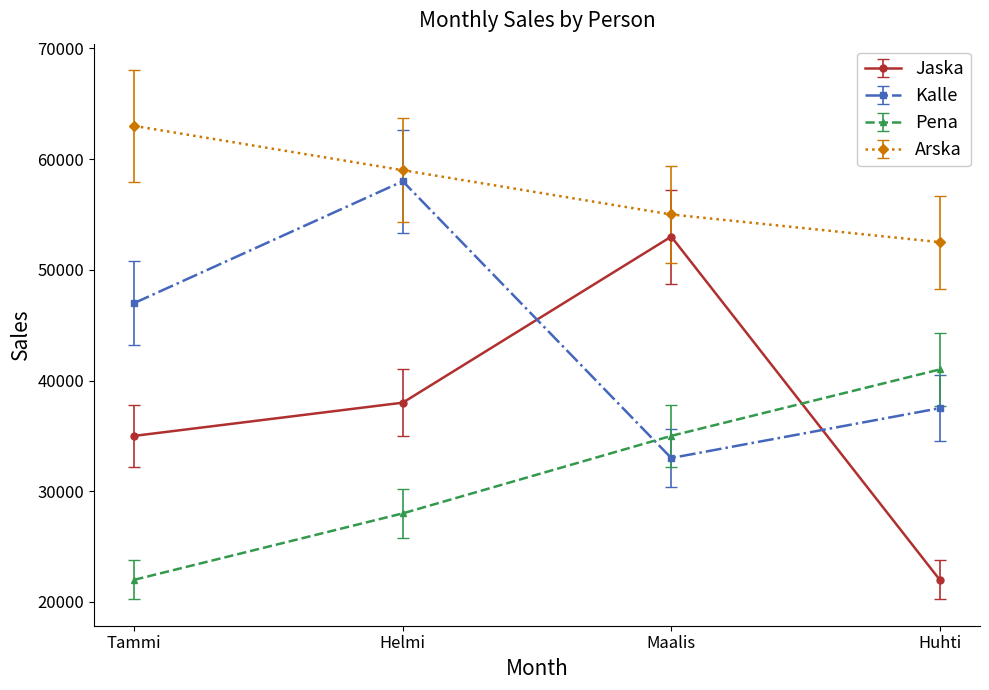

How many distinct data groups are displayed?

4